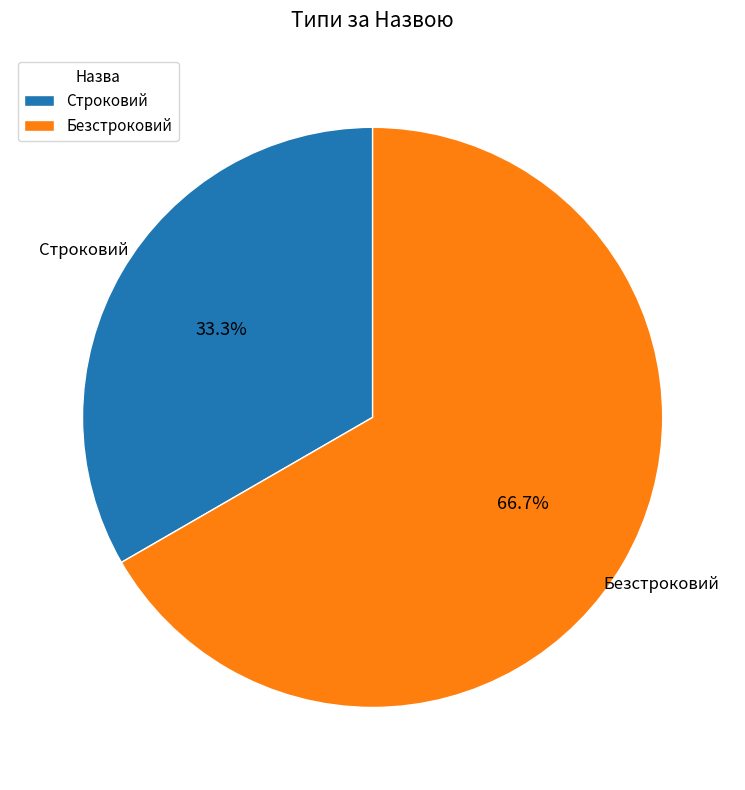

What is the ratio of the value at Строковий to the value at Безстроковий?

0.5